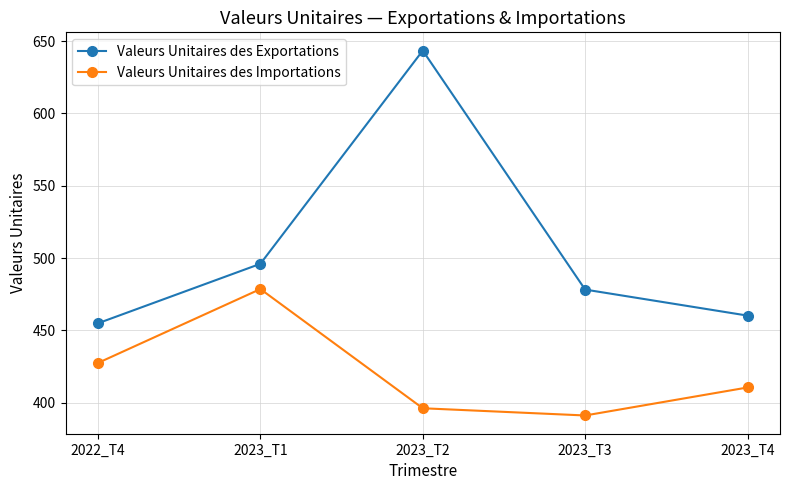

The value of Valeurs Unitaires des Exportations at 2023_T3 is 478.2. True or false?

True